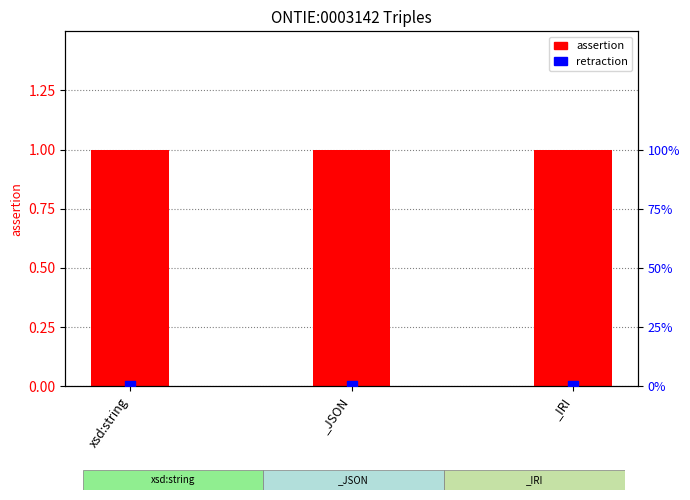

Which series reaches the minimum Y coordinate?

retraction